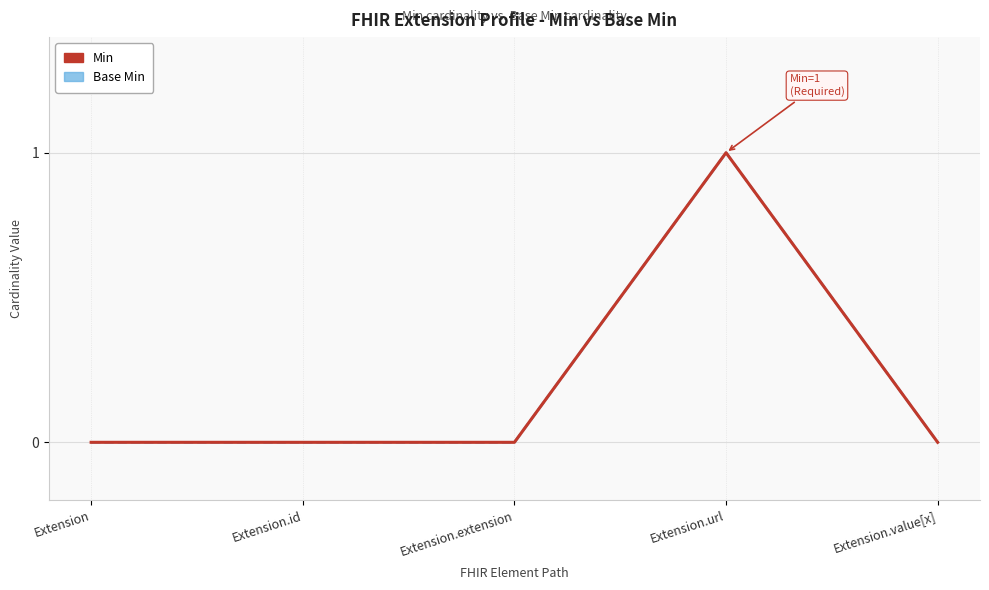

True or false: Base Min and Min cross at least once.

False